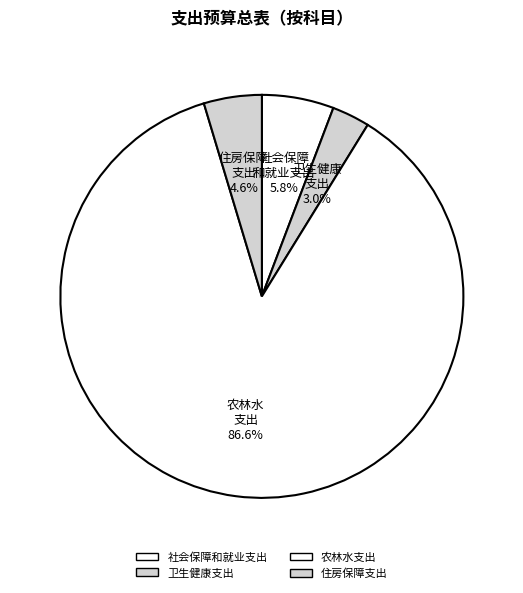

How many slices are in this pie chart?

4